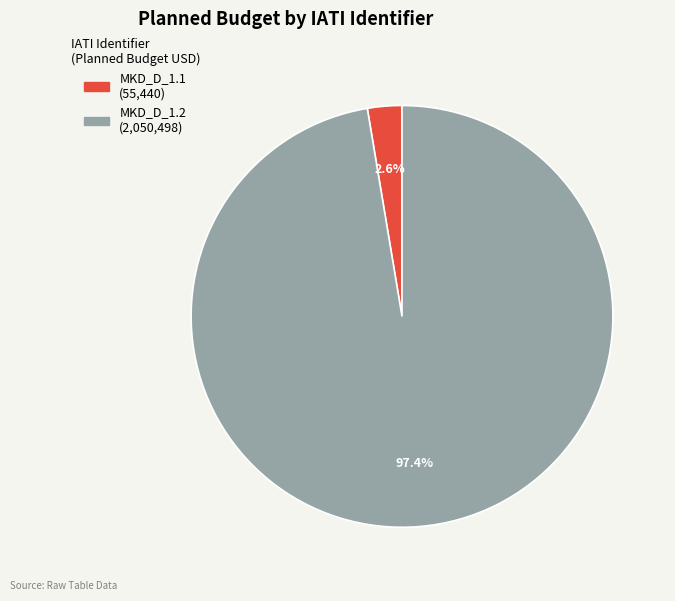

Is there any slice that represents more than half of the pie?

Yes